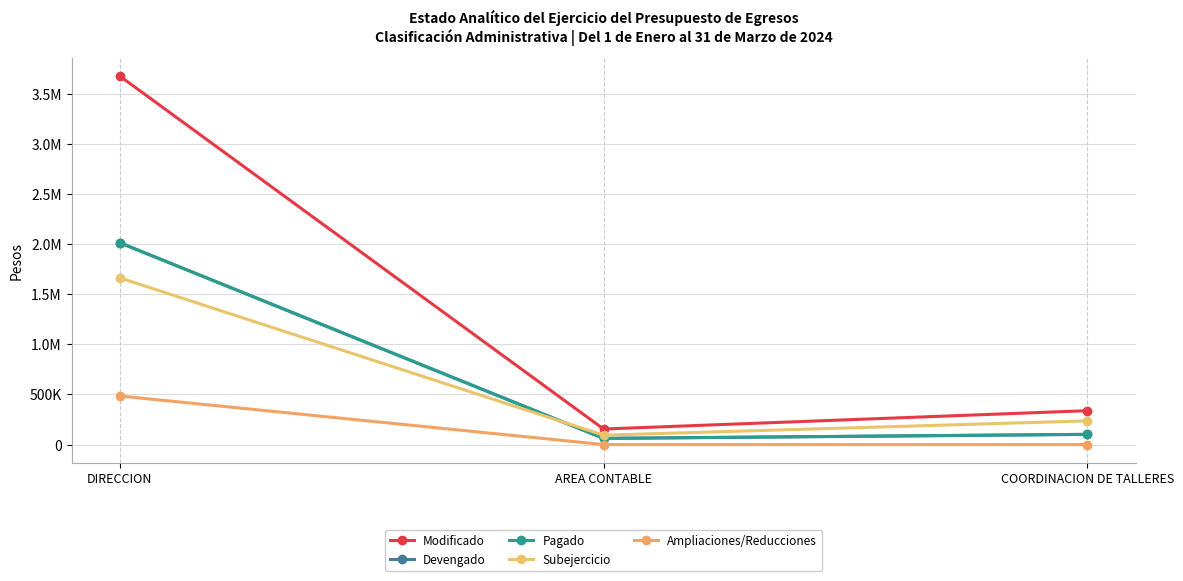

Is this an area chart (filled region under the line)?

No